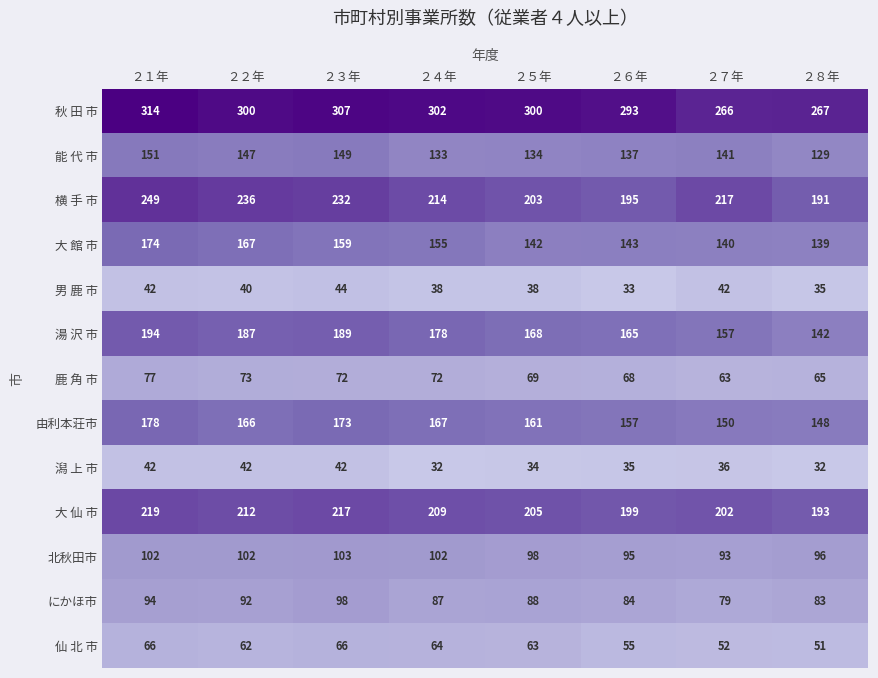

What value does the 湯 沢 市 series have at ２３年, to the nearest 10?

190